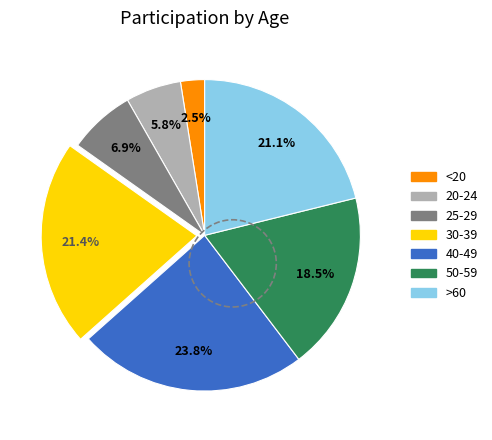

Is there a majority slice in this chart?

No